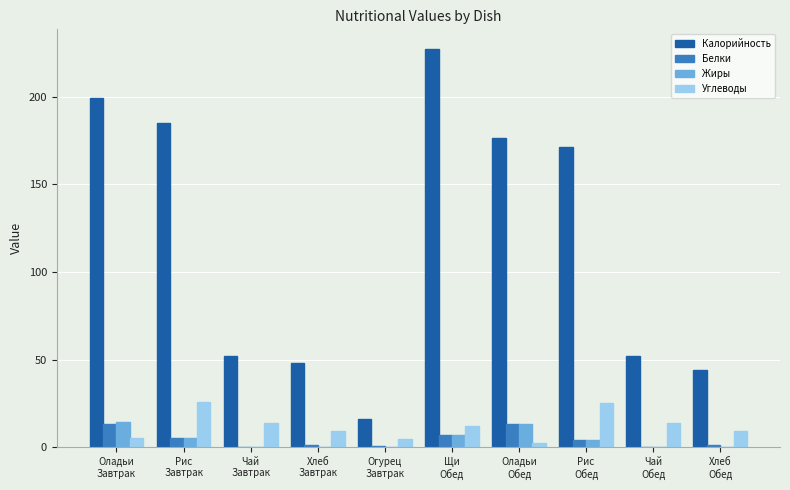

Between Чай
Завтрак and Рис
Обед, which series saw the biggest shift?

Калорийность